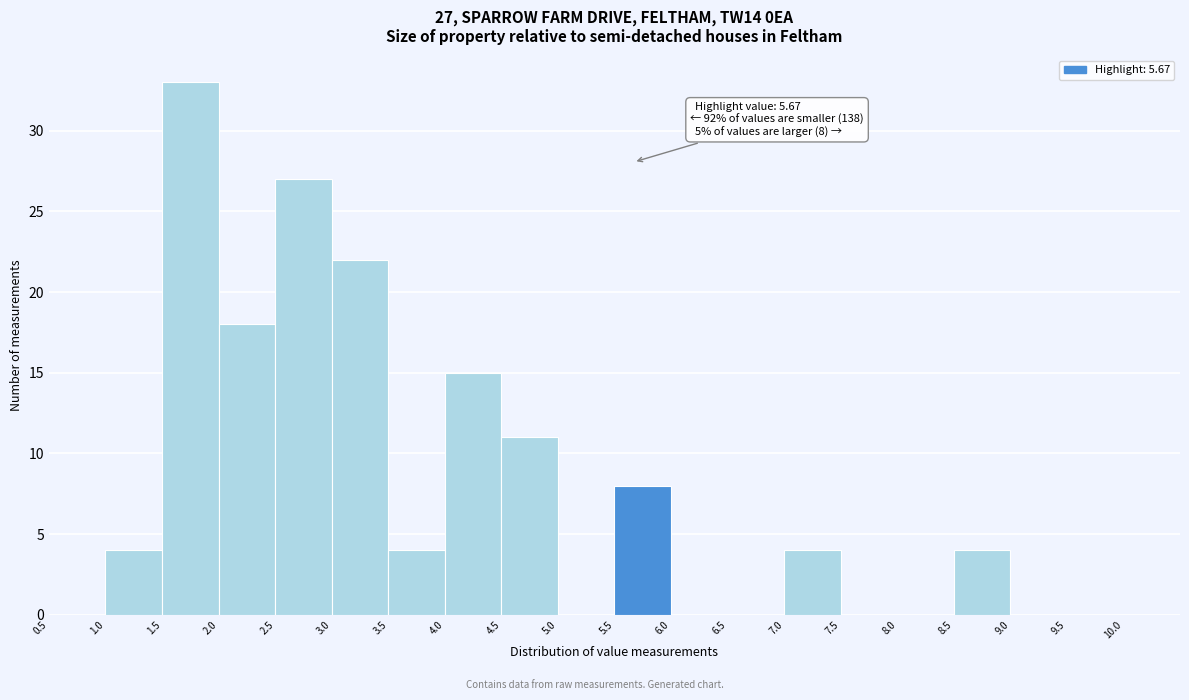

Over which range of the x-axis is the bar tallest?

1.5 to 2.0